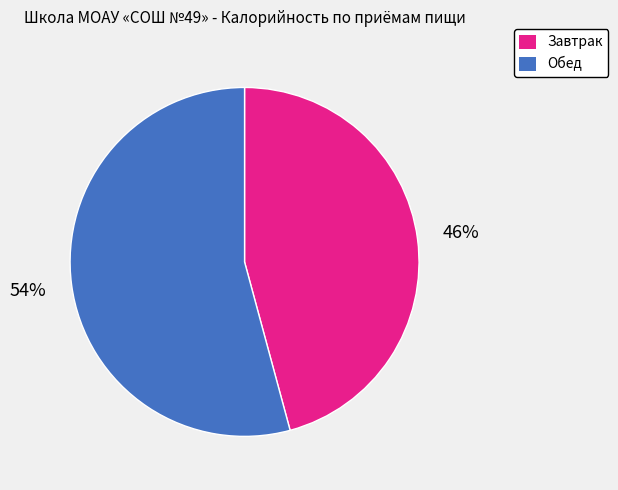

How many slices are in this pie chart?

2